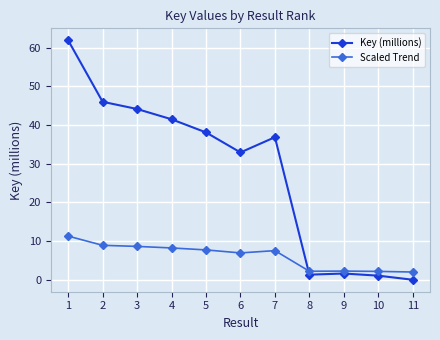

Which series has the largest total across all categories?

Key (millions)